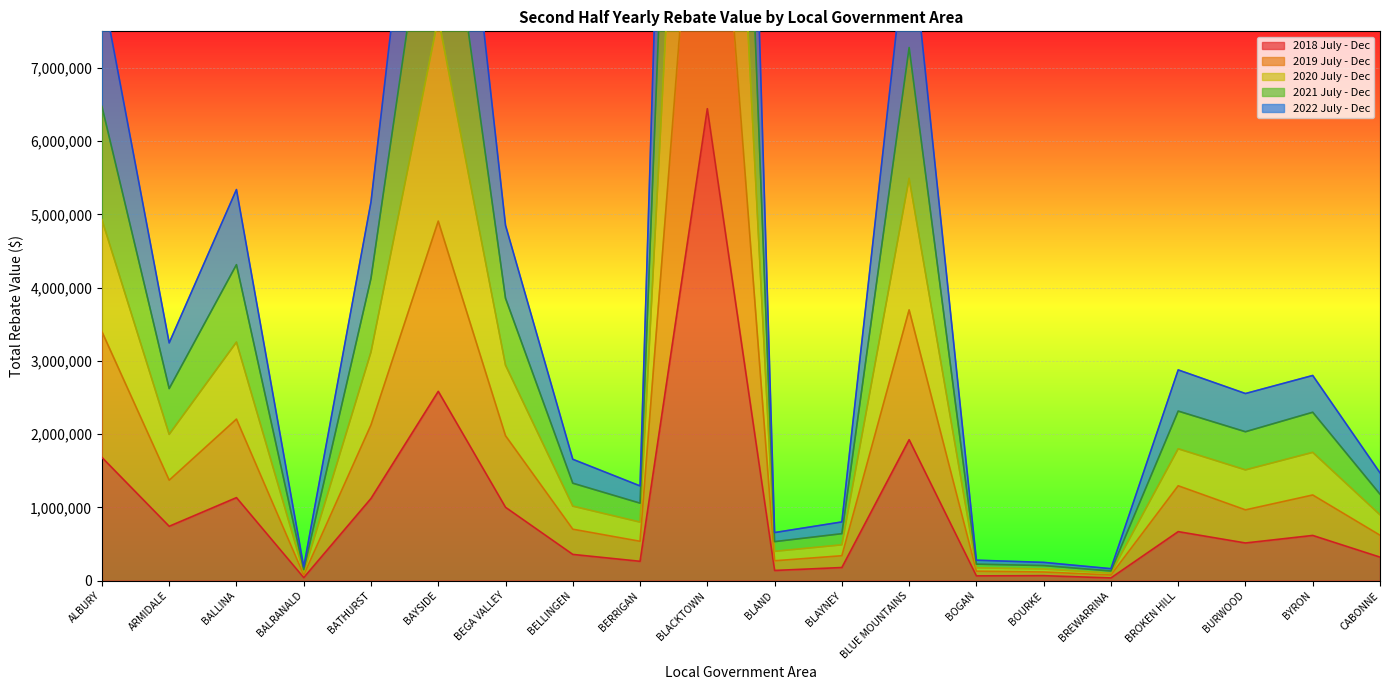

The value of 2018 July - Dec at ALBURY is 475427. True or false?

False